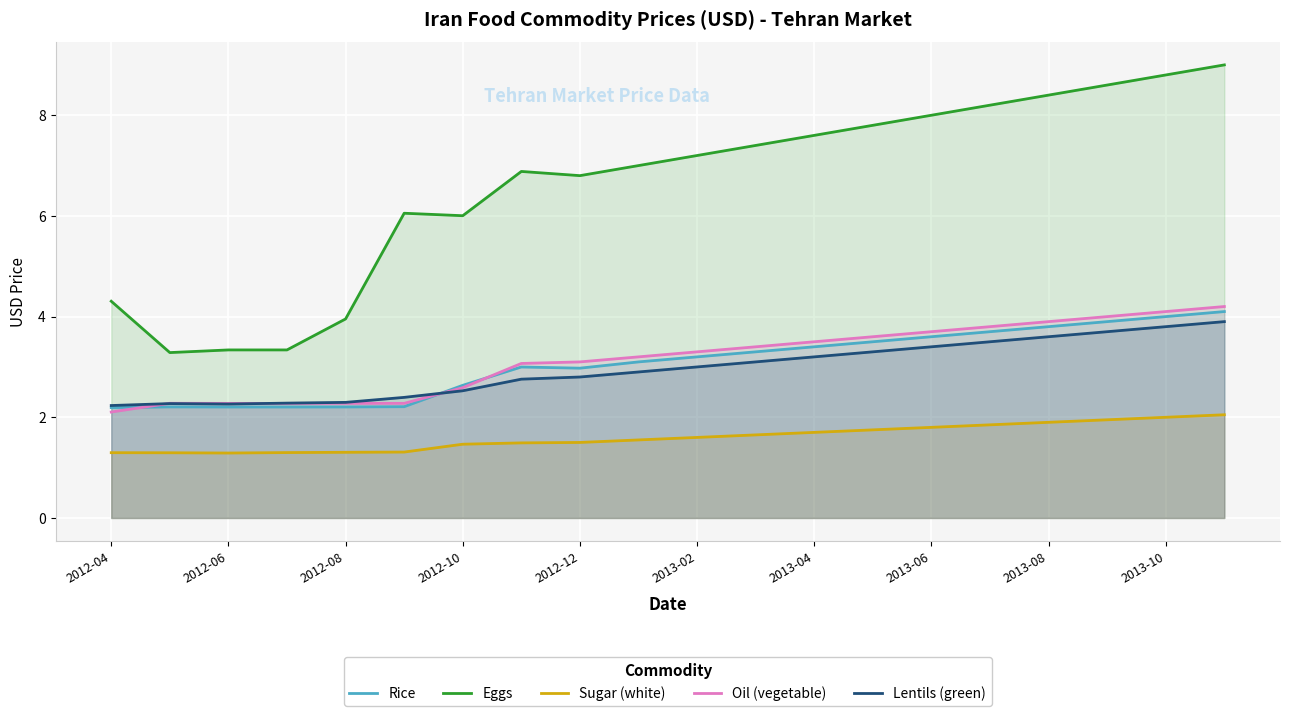

Which series has the largest range (max minus min)?

Eggs